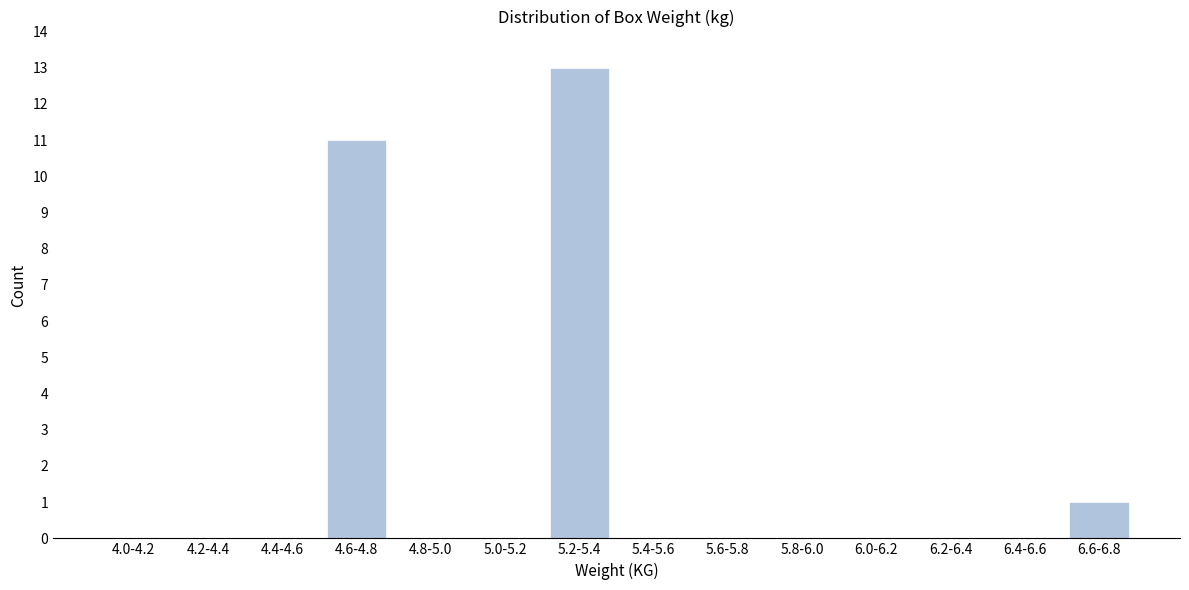

Reading left to right, transcribe all the data shown in this chart.

4.0-4.2=0	4.2-4.4=0	4.4-4.6=0	4.6-4.8=11	4.8-5.0=0	5.0-5.2=0	5.2-5.4=13	5.4-5.6=0	5.6-5.8=0	5.8-6.0=0	6.0-6.2=0	6.2-6.4=0	6.4-6.6=0	6.6-6.8=1